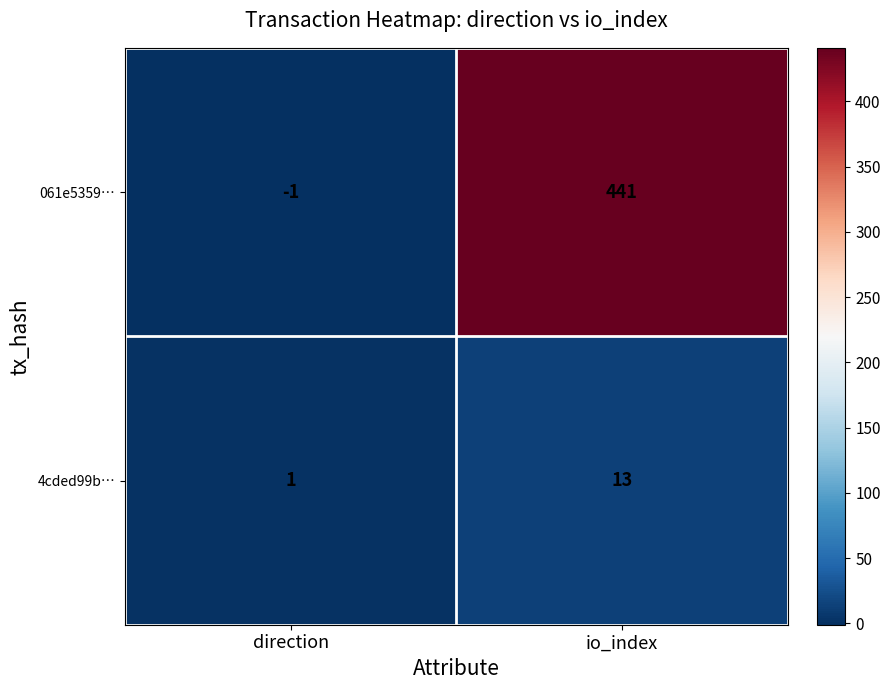

What is the spread (max minus min) of values at io_index?

428